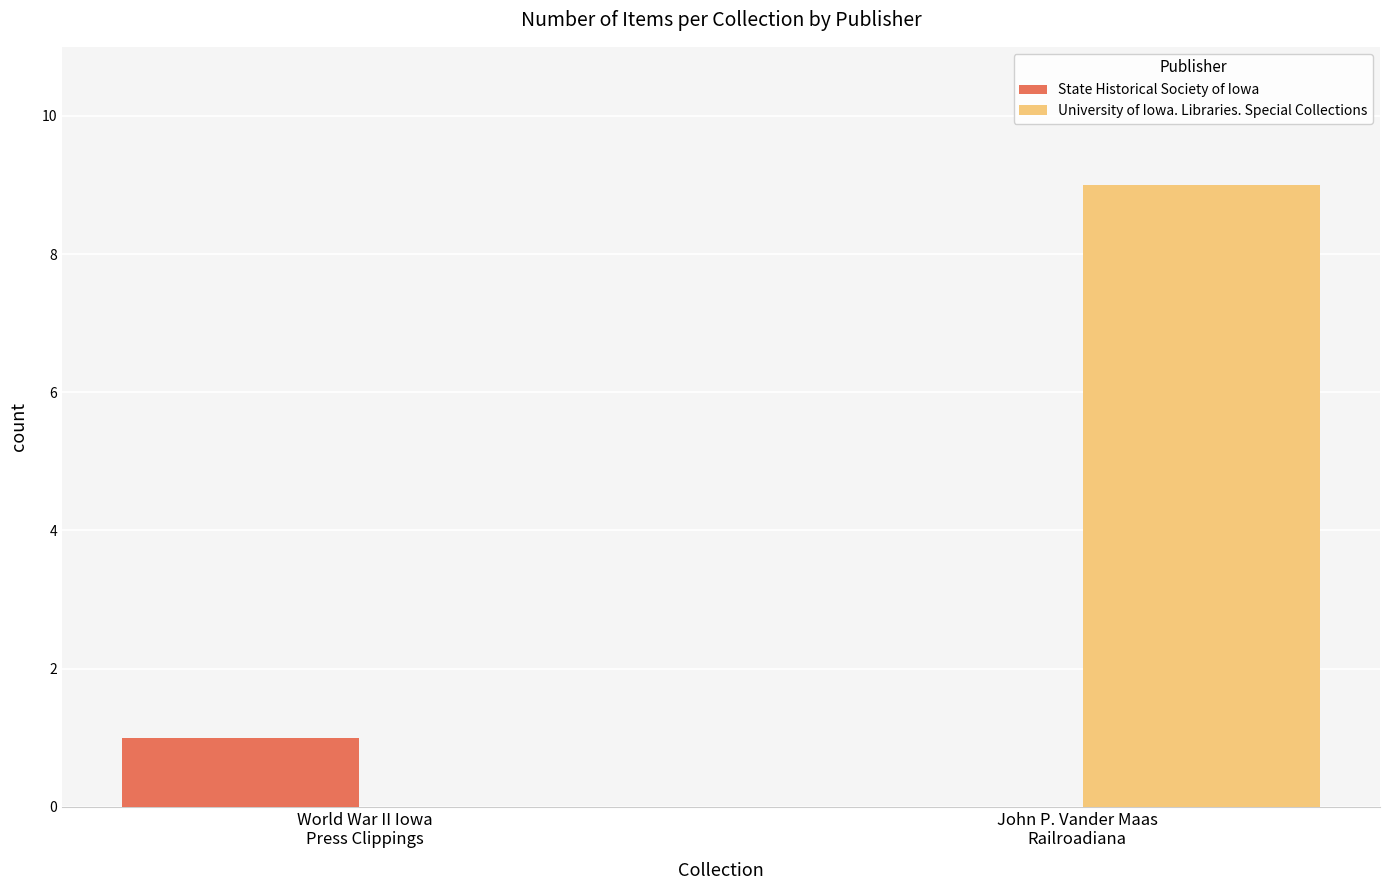

Which series has the largest total across all categories?

University of Iowa. Libraries. Special Collections